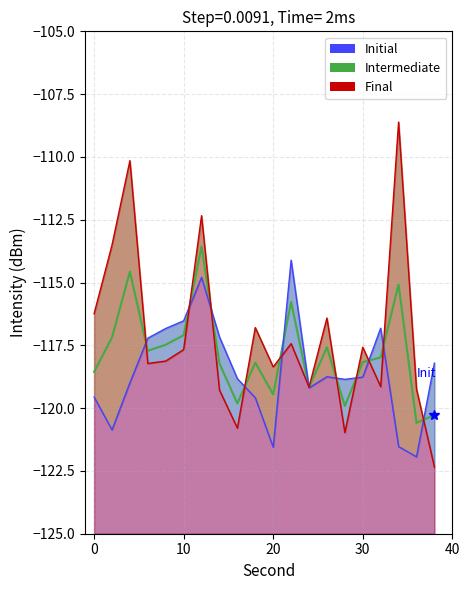

What is the sum of all Mean Intensity values?

-2356.4